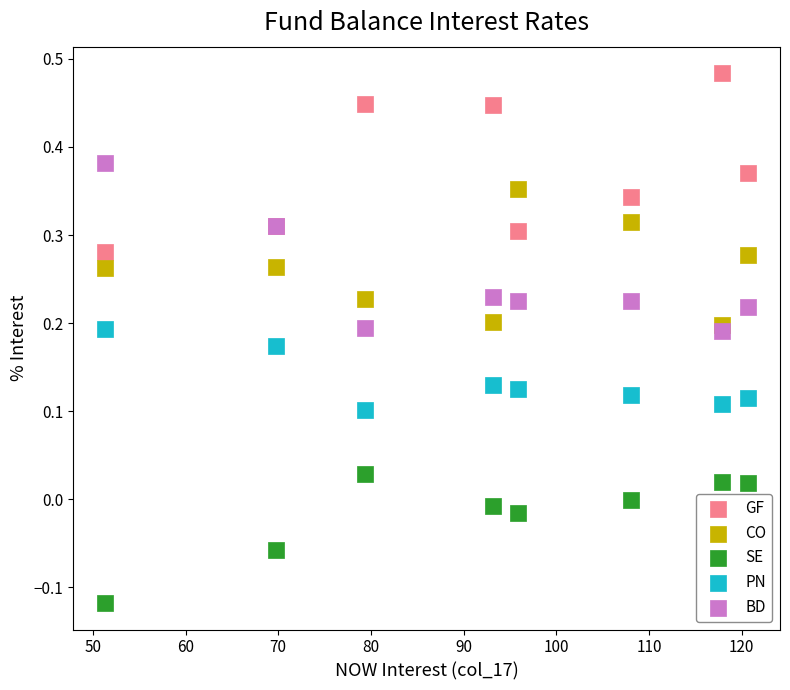

Which series contains the lowest Y value?

SE